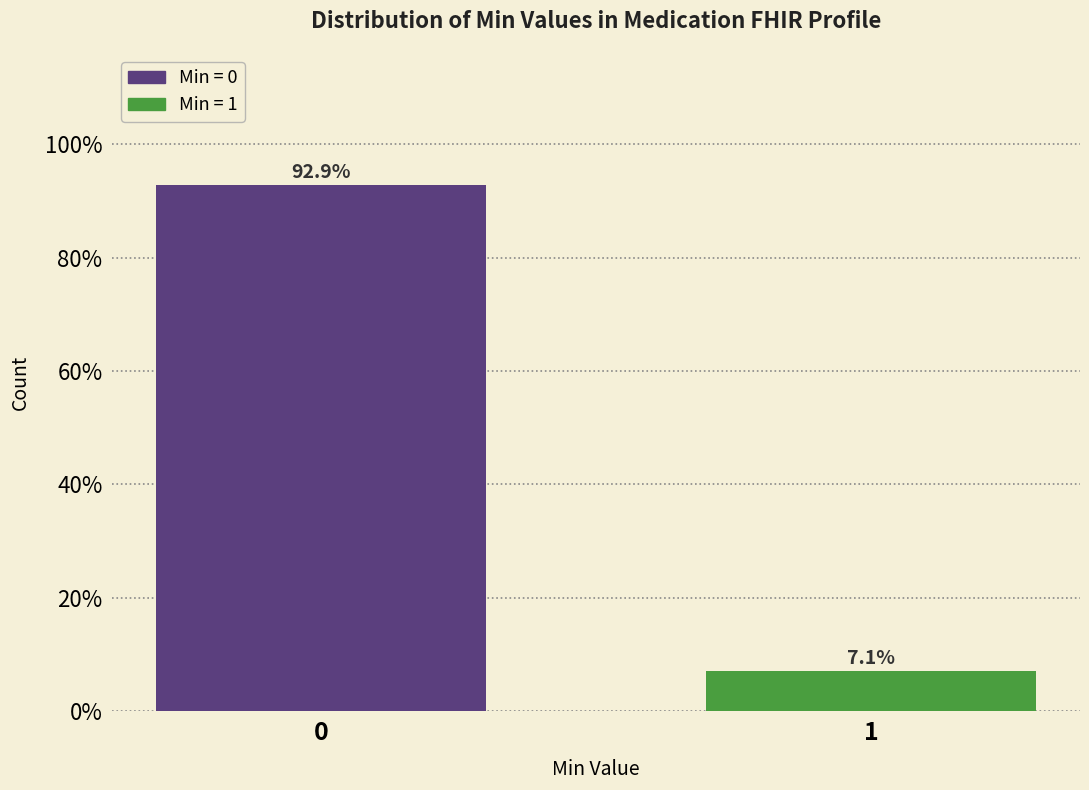

Reading left to right, transcribe all the data shown in this chart.

0=92.9	1=7.1